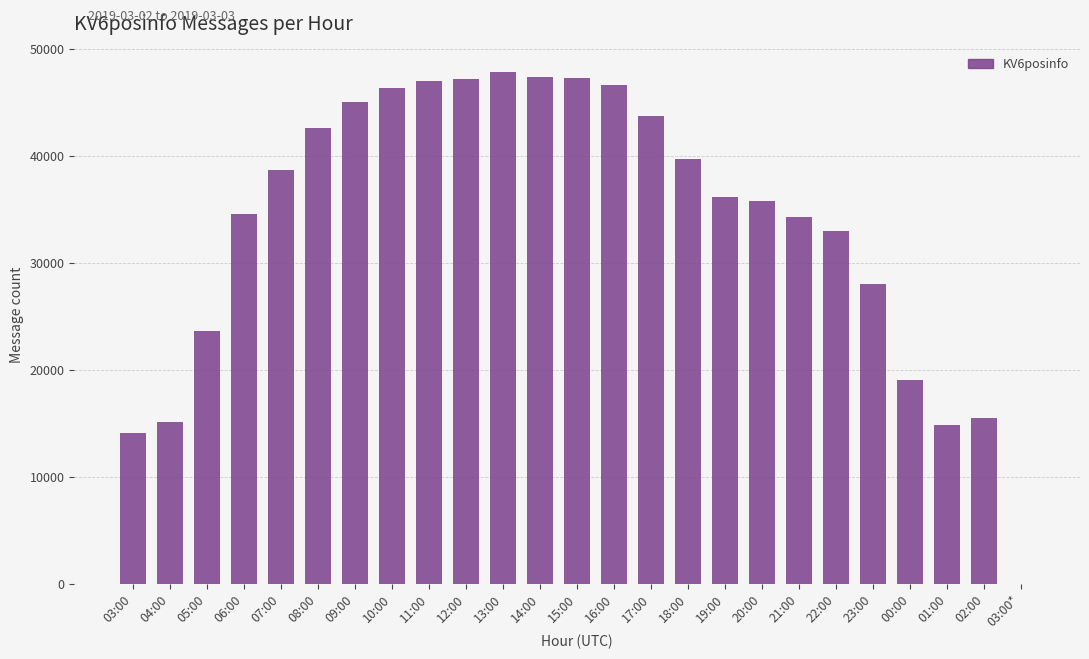

What is the greatest value displayed?

47866